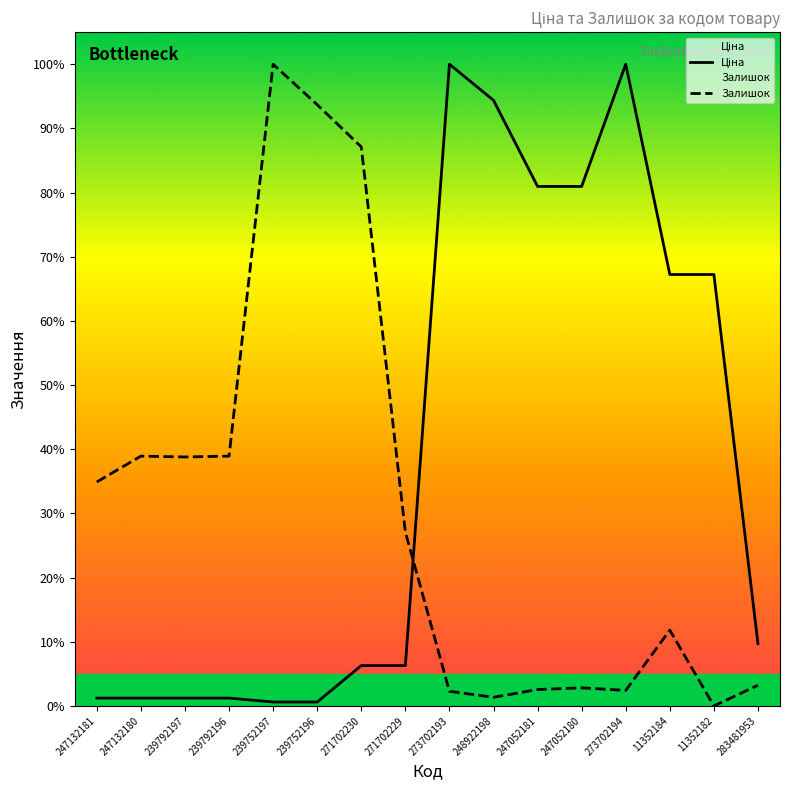

Where is the first local maximum for Залишок?

247132180